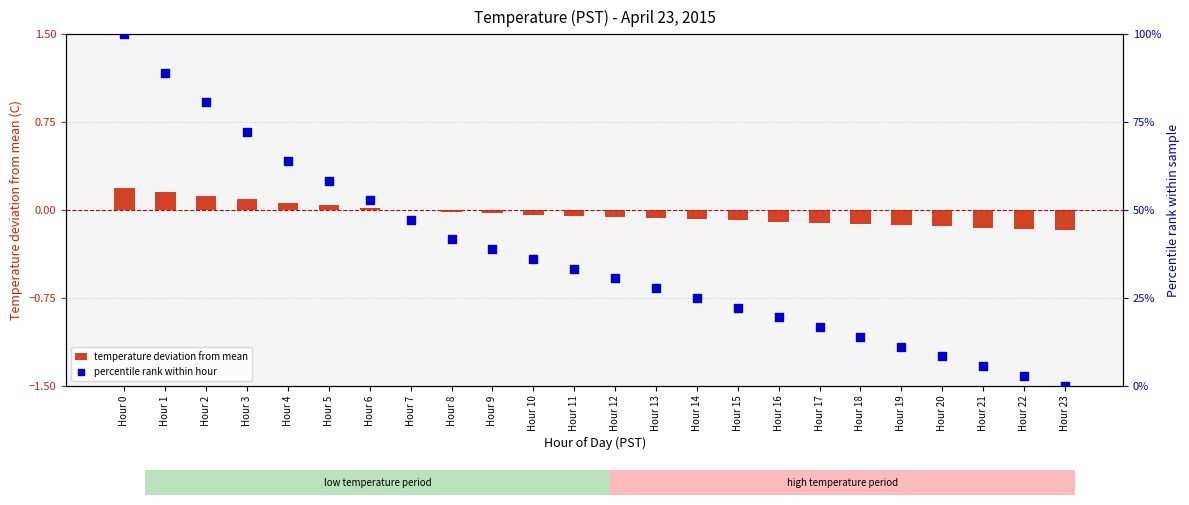

Which series contains the lowest Y value?

temperature deviation from mean